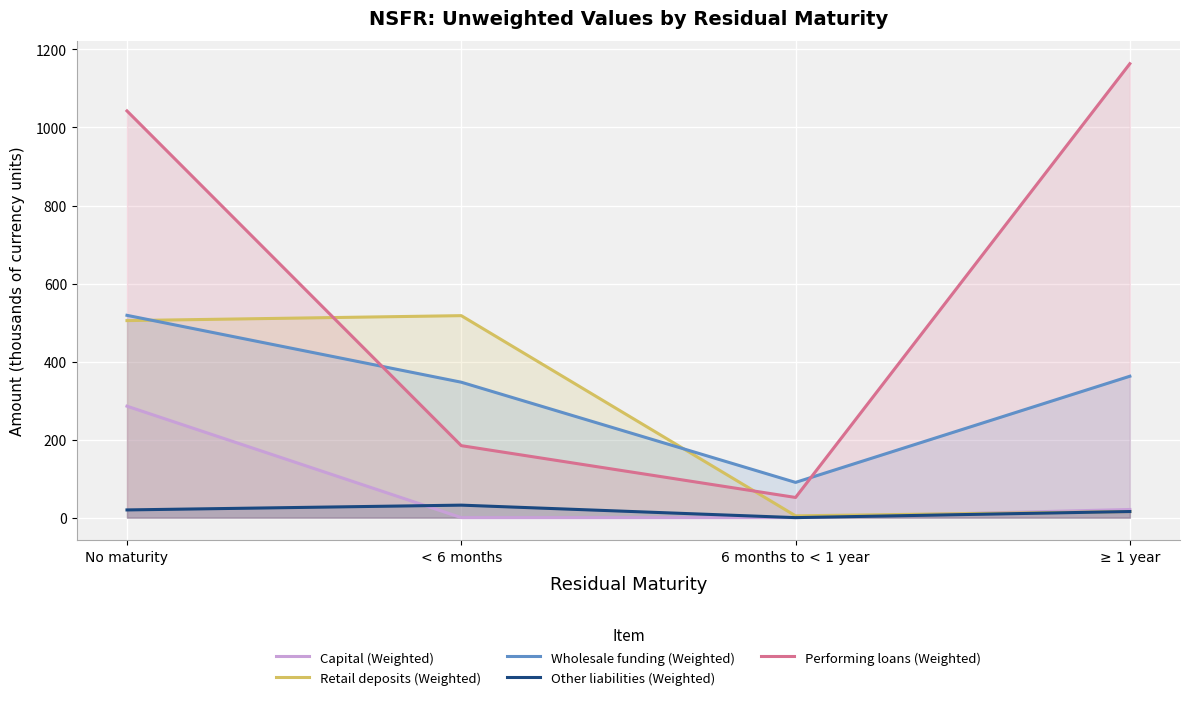

Read the Retail deposits (Weighted) value at 6 months to < 1 year.

4.6